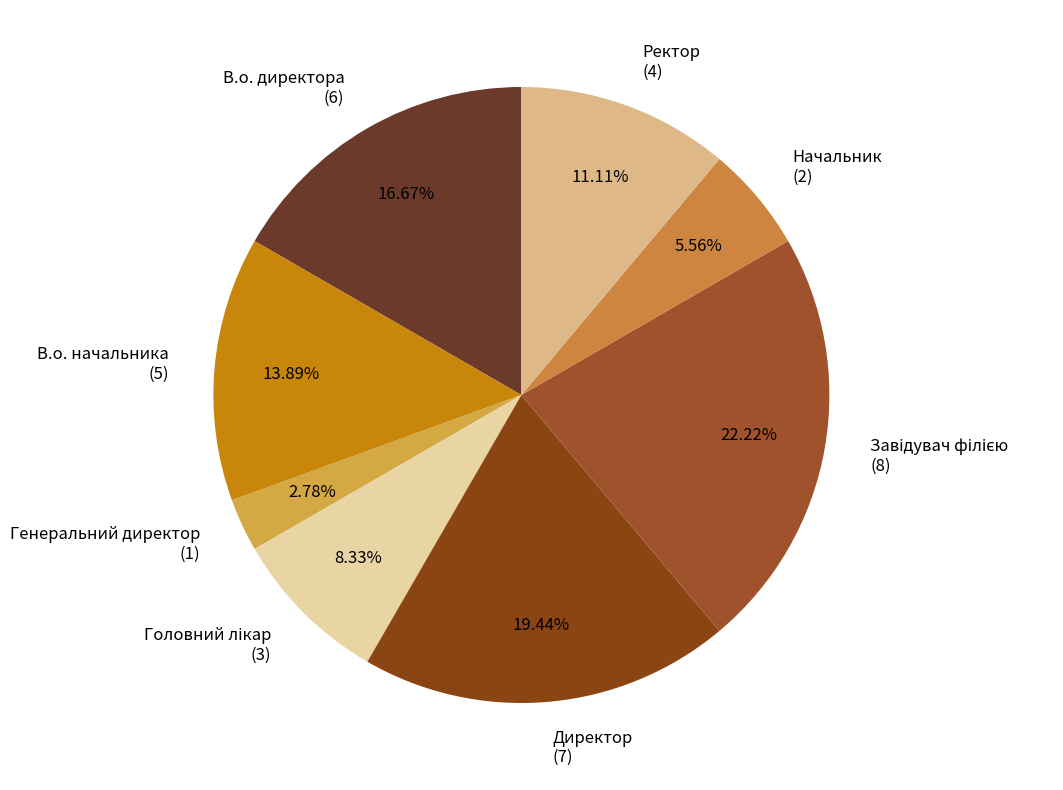

To the nearest percent, what percentage of the pie is Директор?

19%